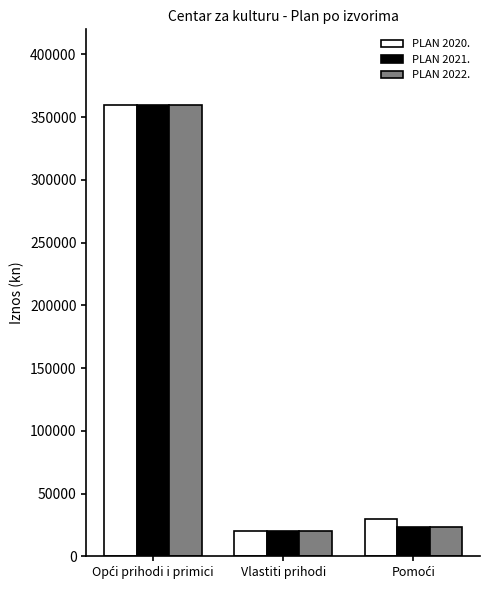

Reading left to right, extract all data points from this chart.

PLAN 2020.: 360000.0	20000.0	30075.3
PLAN 2021.: 360000.0	20000.0	23000.0
PLAN 2022.: 360000.0	20000.0	23000.0